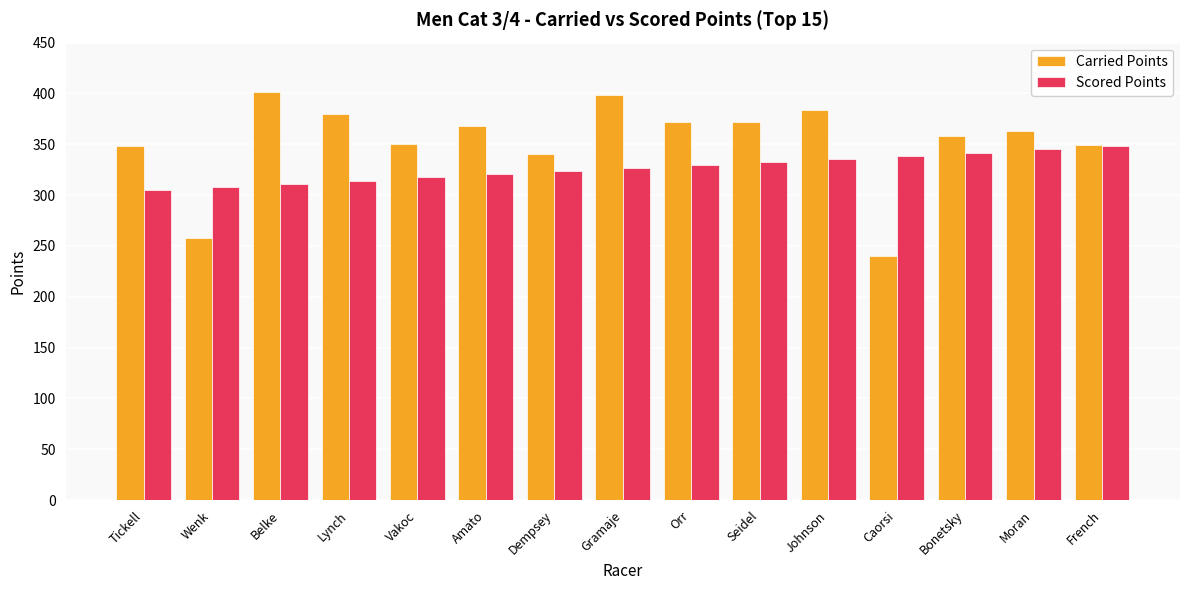

List the series in order of their overall mean, lowest first.

Scored Points, Carried Points